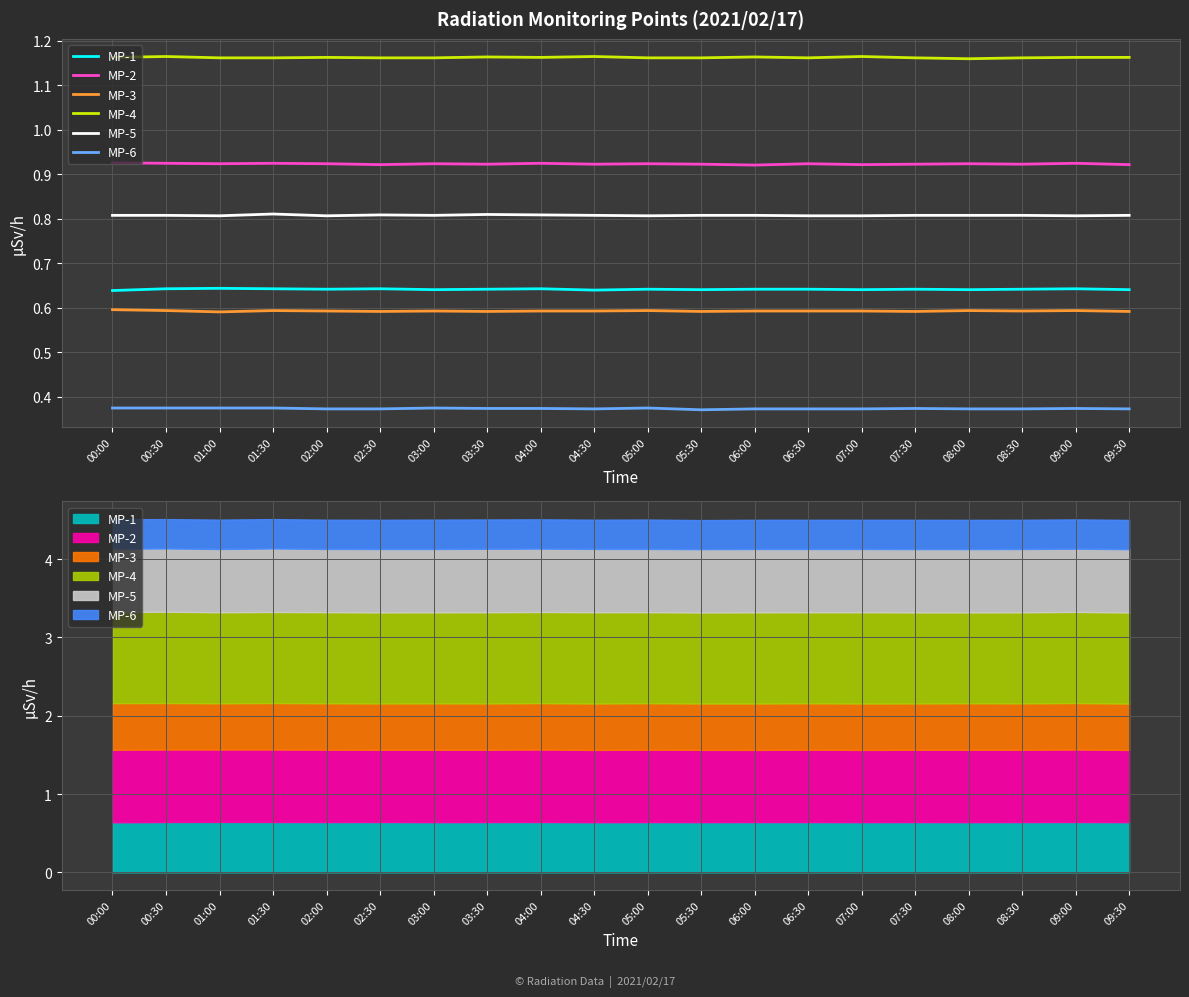

Between 00:30 and 04:00, which series saw the biggest shift?

MP-4